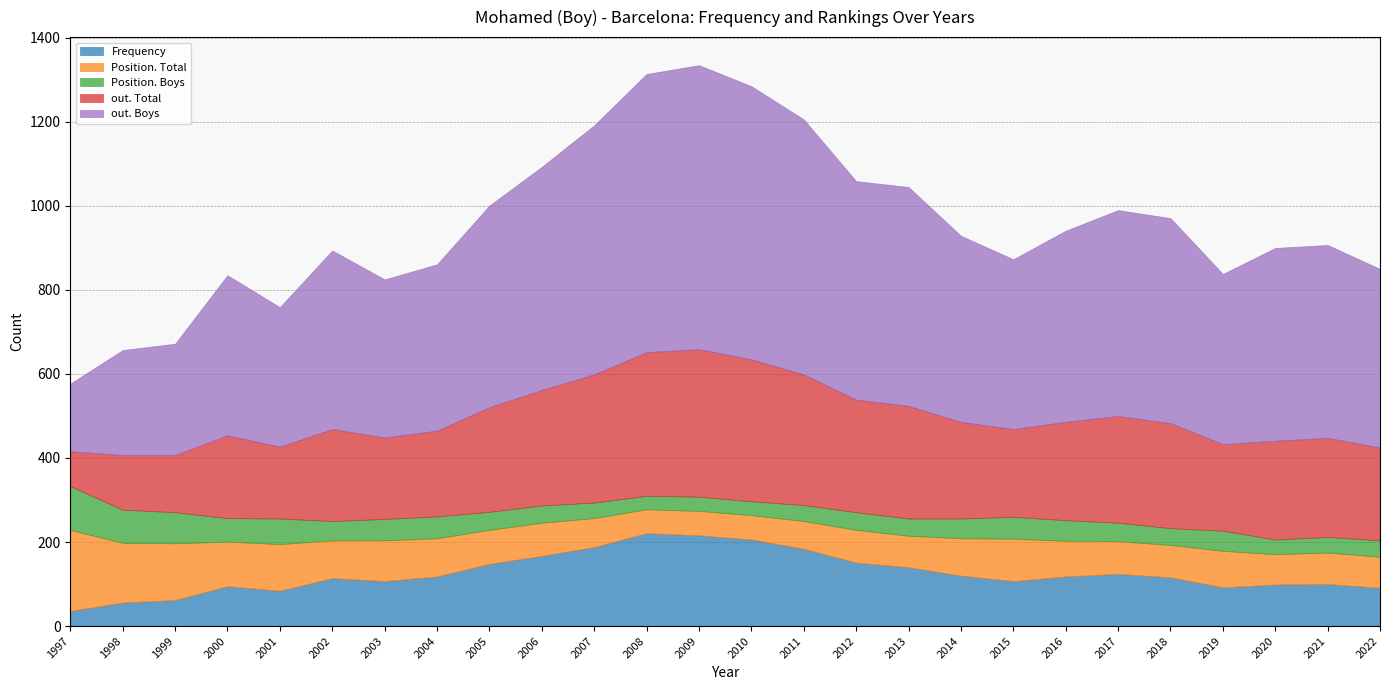

At which label is Position. Total closest to 125?

1999